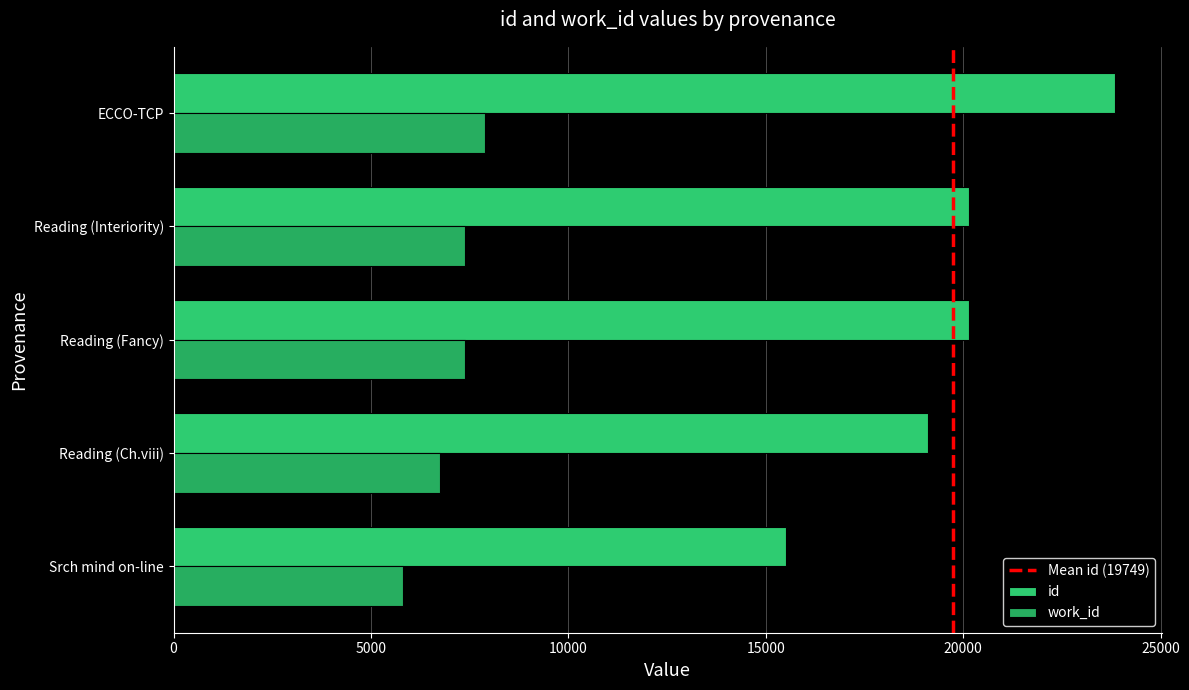

How many series are shown in this chart?

2